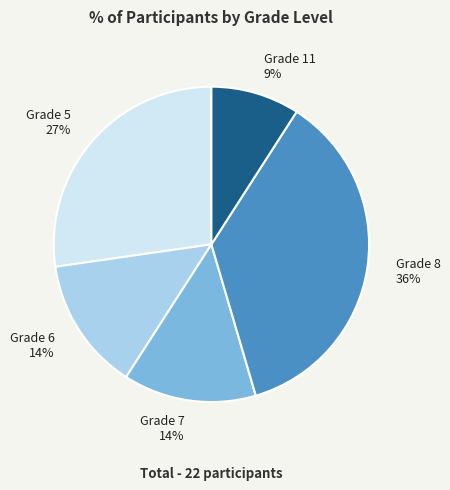

What is the smallest slice in the pie chart?

Grade 11